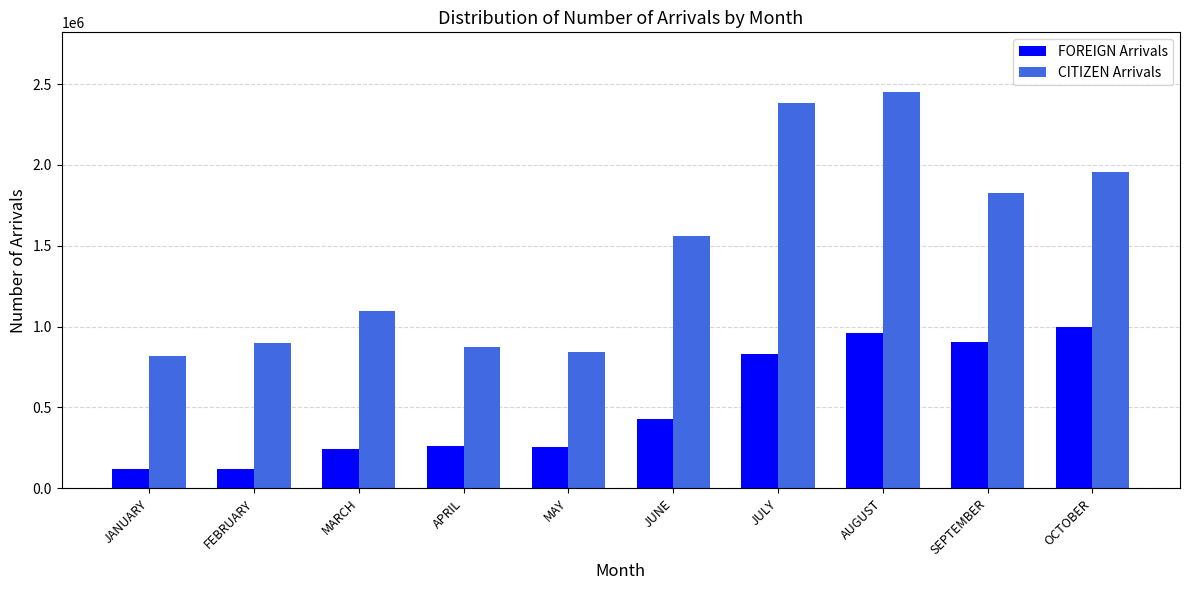

The value of CITIZEN Arrivals at AUGUST is 3592809. True or false?

False